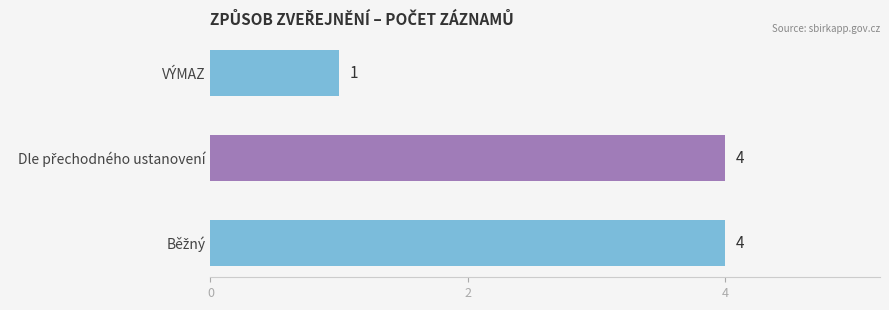

Where is the data nearest to the value 2?

VÝMAZ